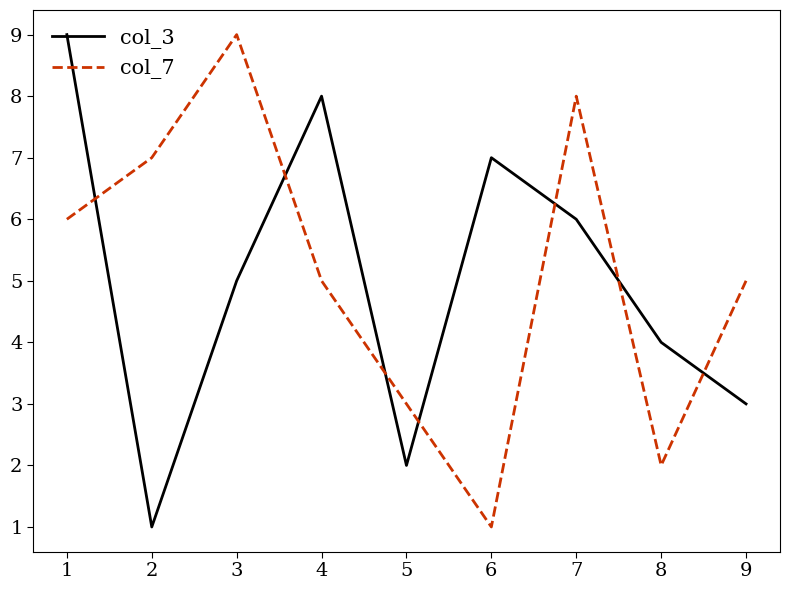

How many categories are shown in the chart?

9